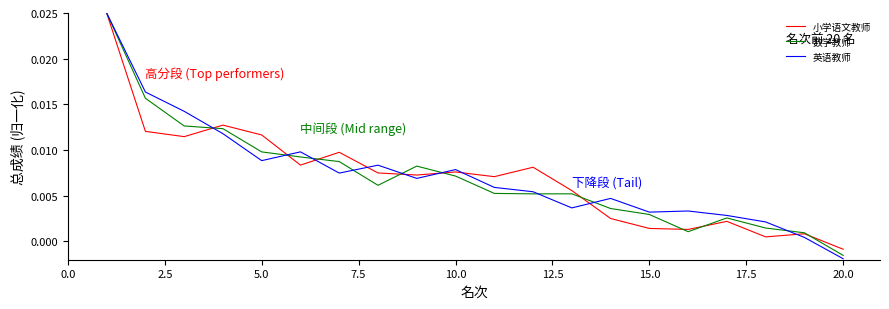

How many interior local peaks does the 数学教师 series have?

3